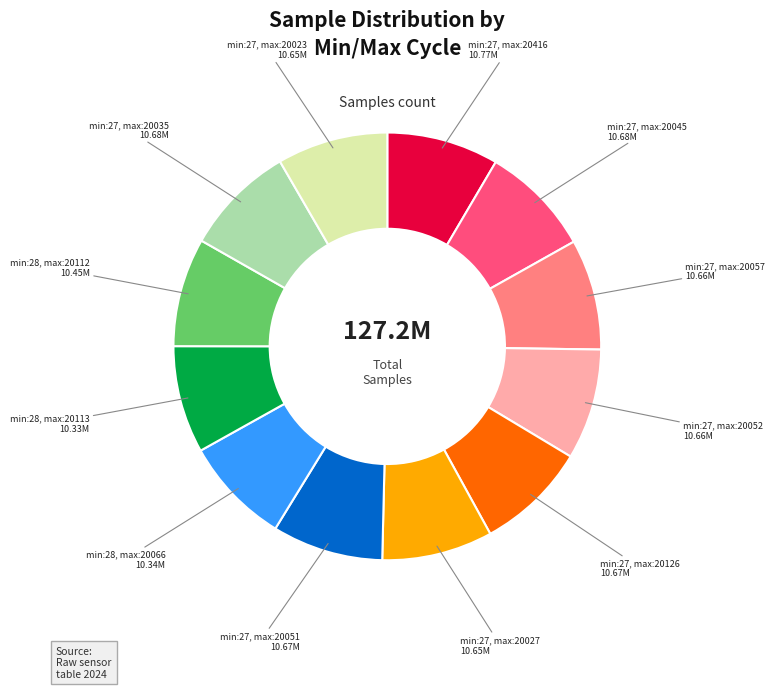

Is there a majority slice in this chart?

No